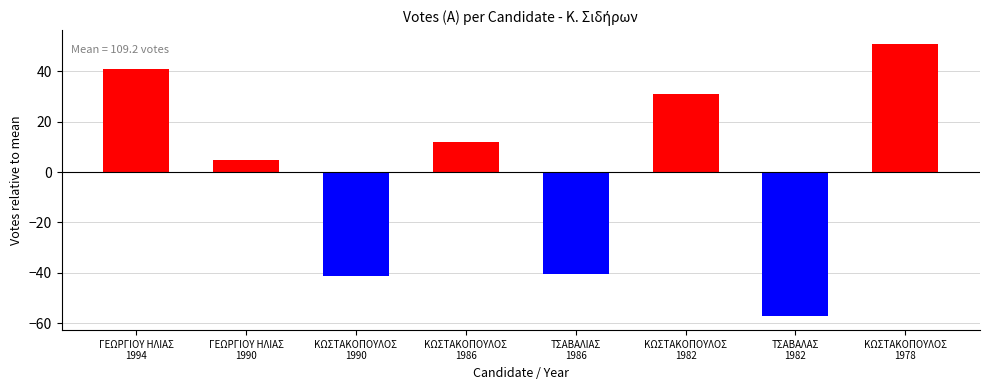

True or false: the data shows -40.2 at ΤΣΑΒΑΛΙΑΣ
1986.

True